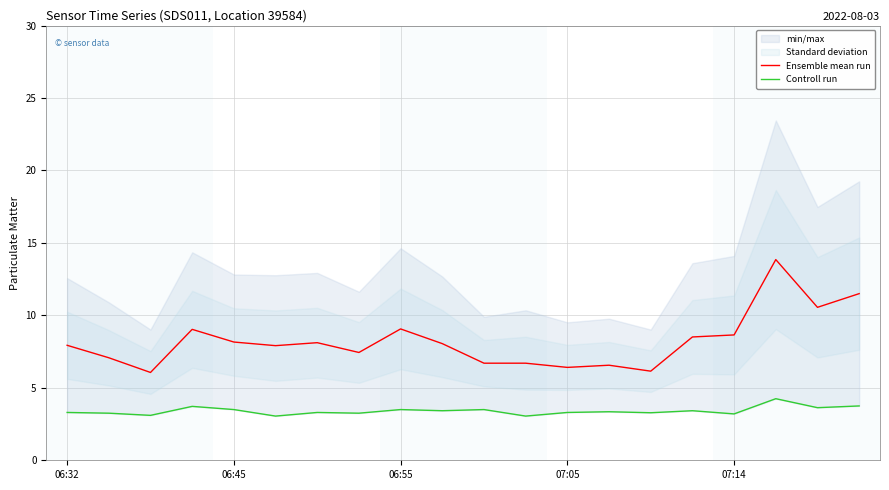

The Ensemble mean run series shows 6.4 at 07:05. True or false?

True